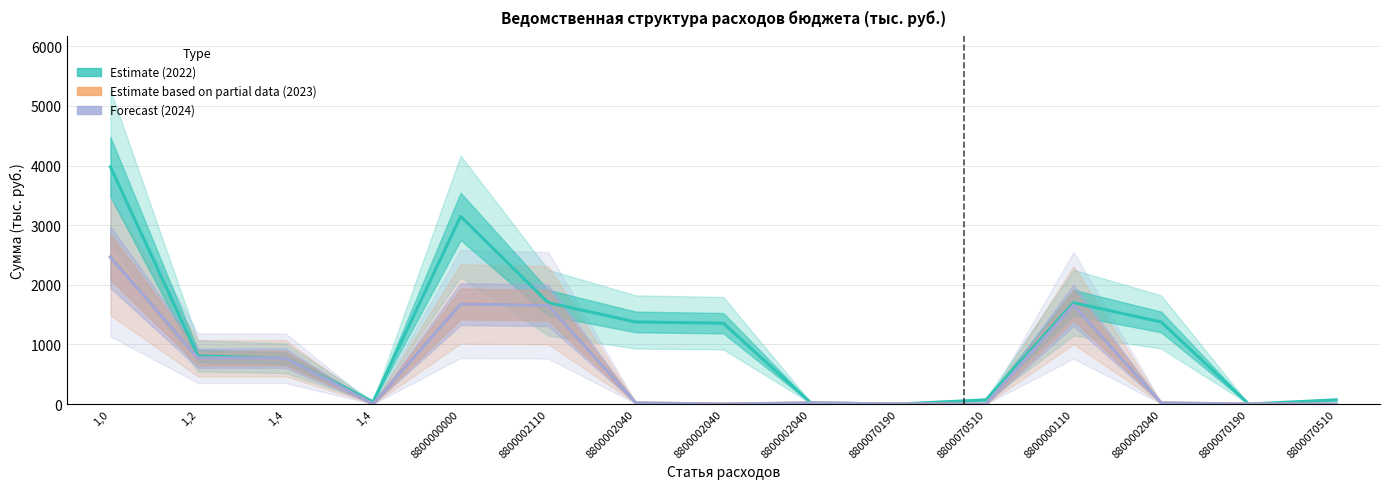

Is this an area chart (filled region under the line)?

No